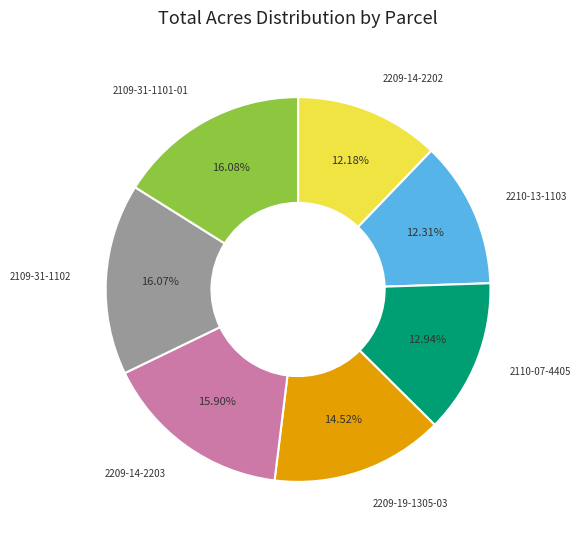

How many slices are in this pie chart?

7